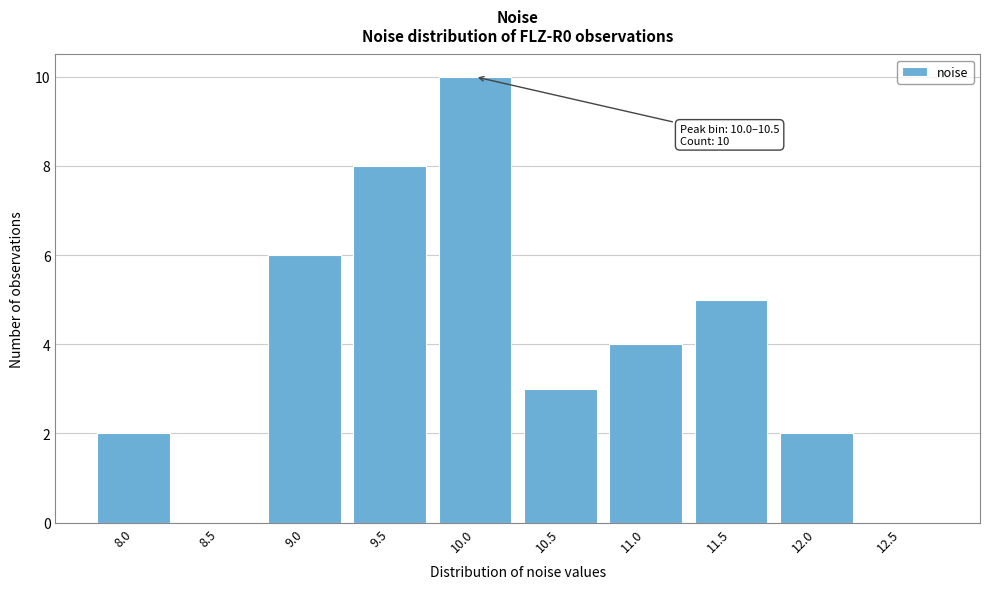

Reading left to right, what are all the values shown in this chart?

8.0=2	8.5=0	9.0=6	9.5=8	10.0=10	10.5=3	11.0=4	11.5=5	12.0=2	12.5=0